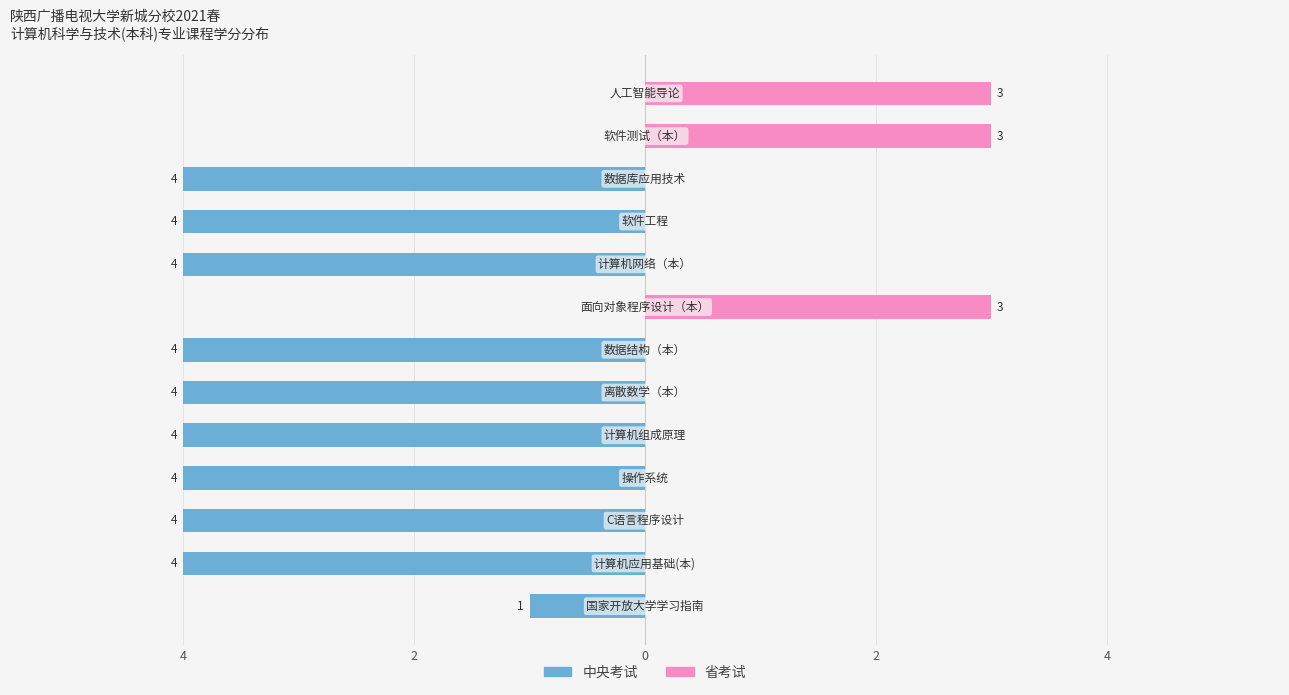

True or false: 省考试 has a value of 0 at 4.

True